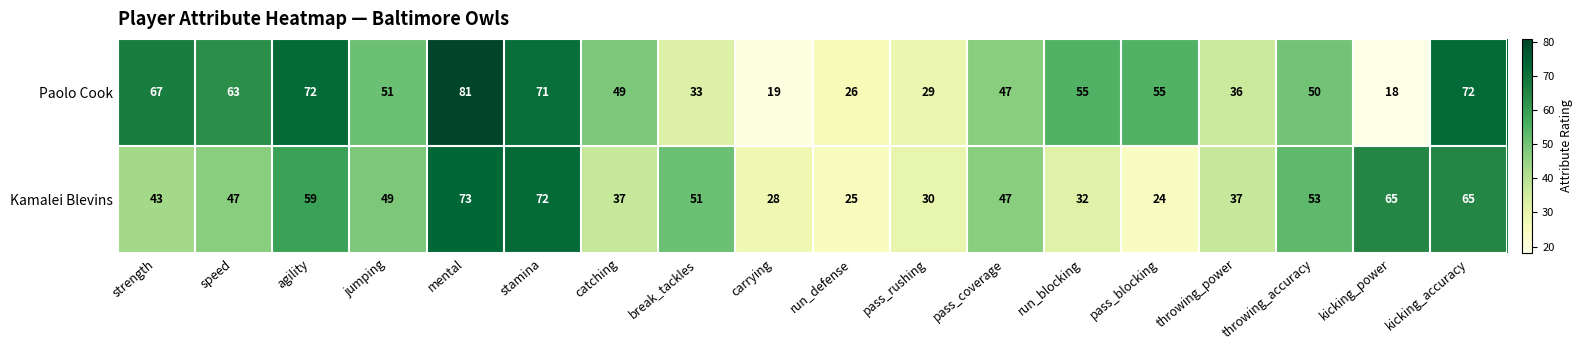

Which series has the largest total across all categories?

Paolo Cook